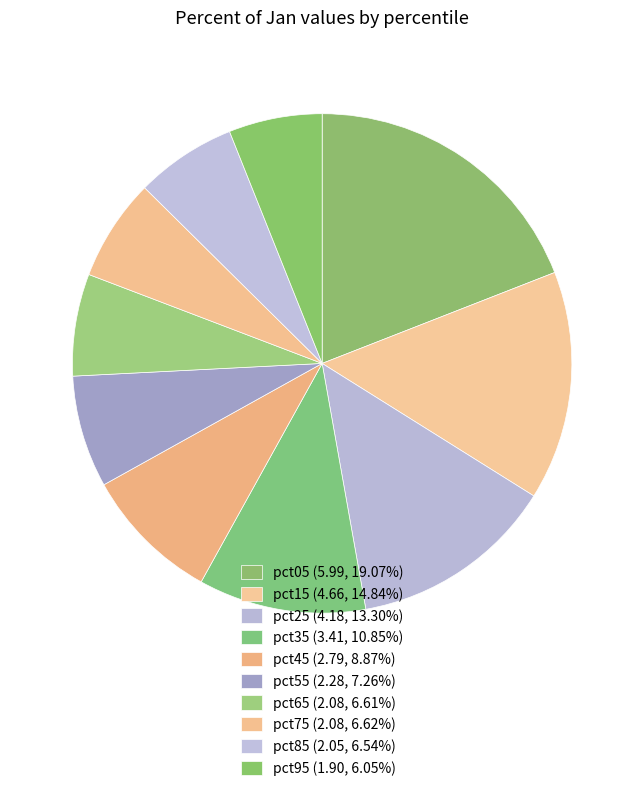

To the nearest percent, what percentage of the pie is pct85?

7%